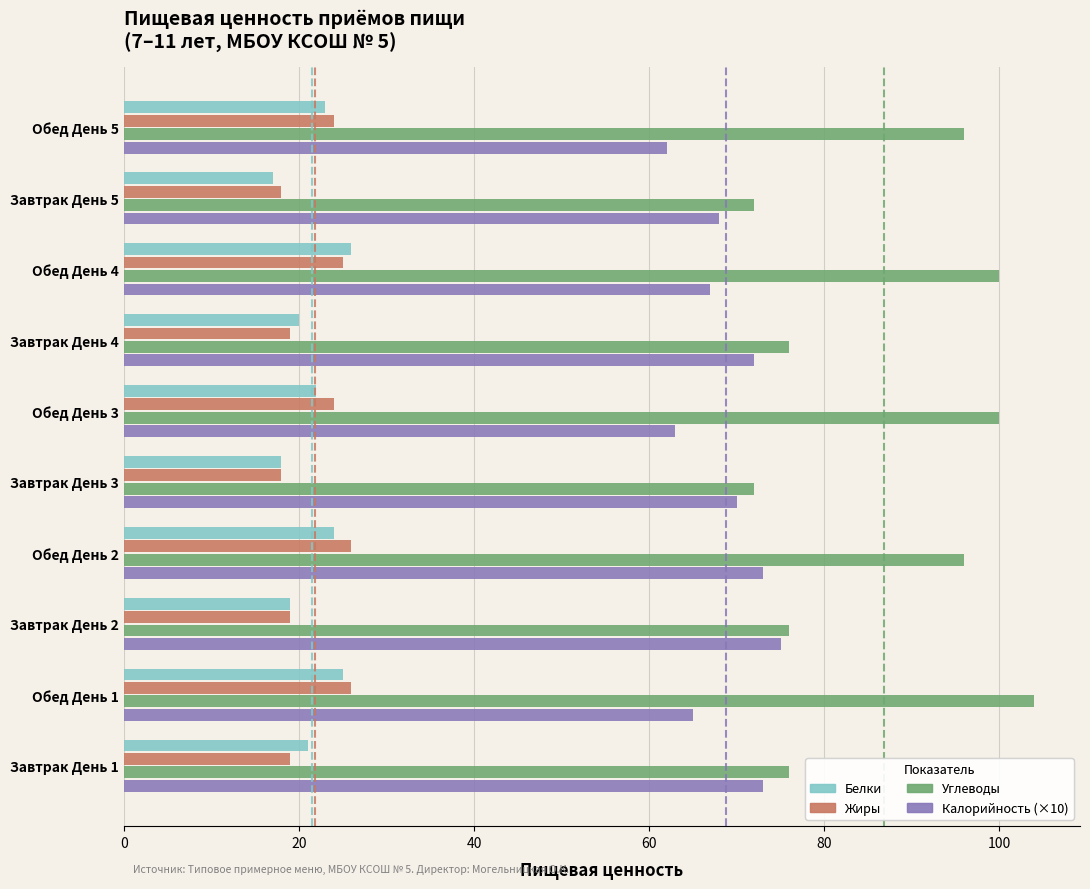

The Калорийность (×10) series shows 36 at Завтрак День 4. True or false?

False